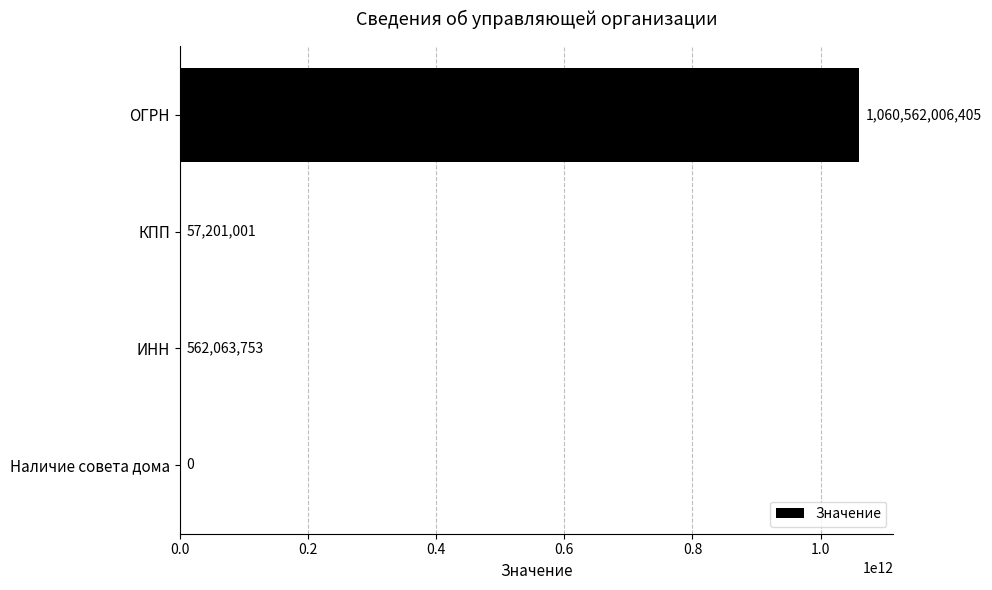

What is the maximum value shown in the chart?

1060562006405